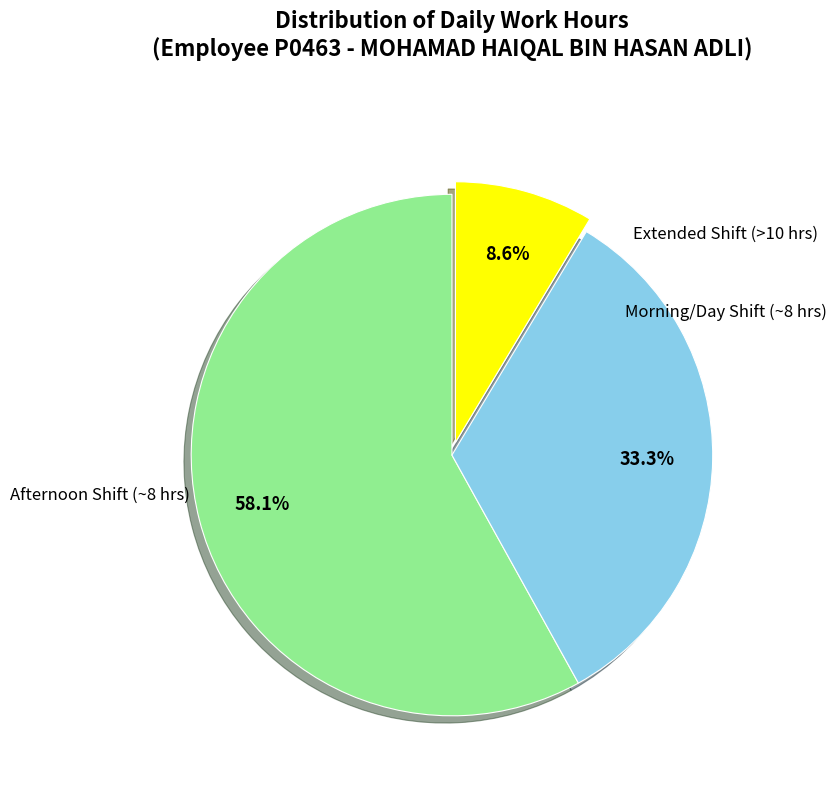

Does any single category account for the majority?

Yes